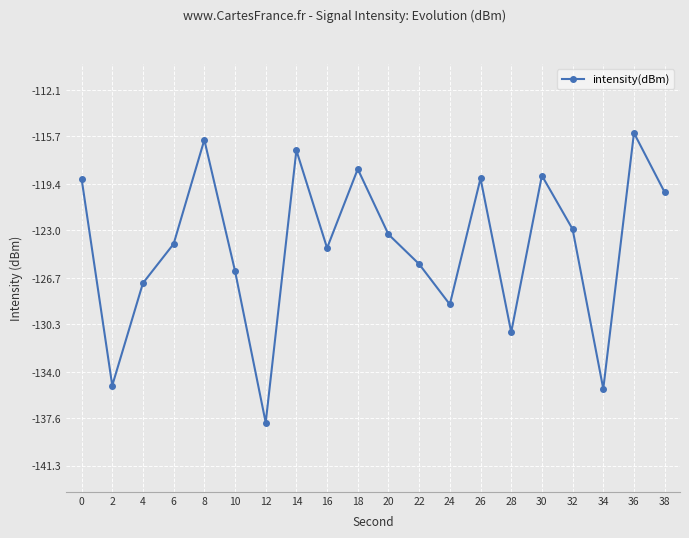

At which category does the data reach its first local valley?

2